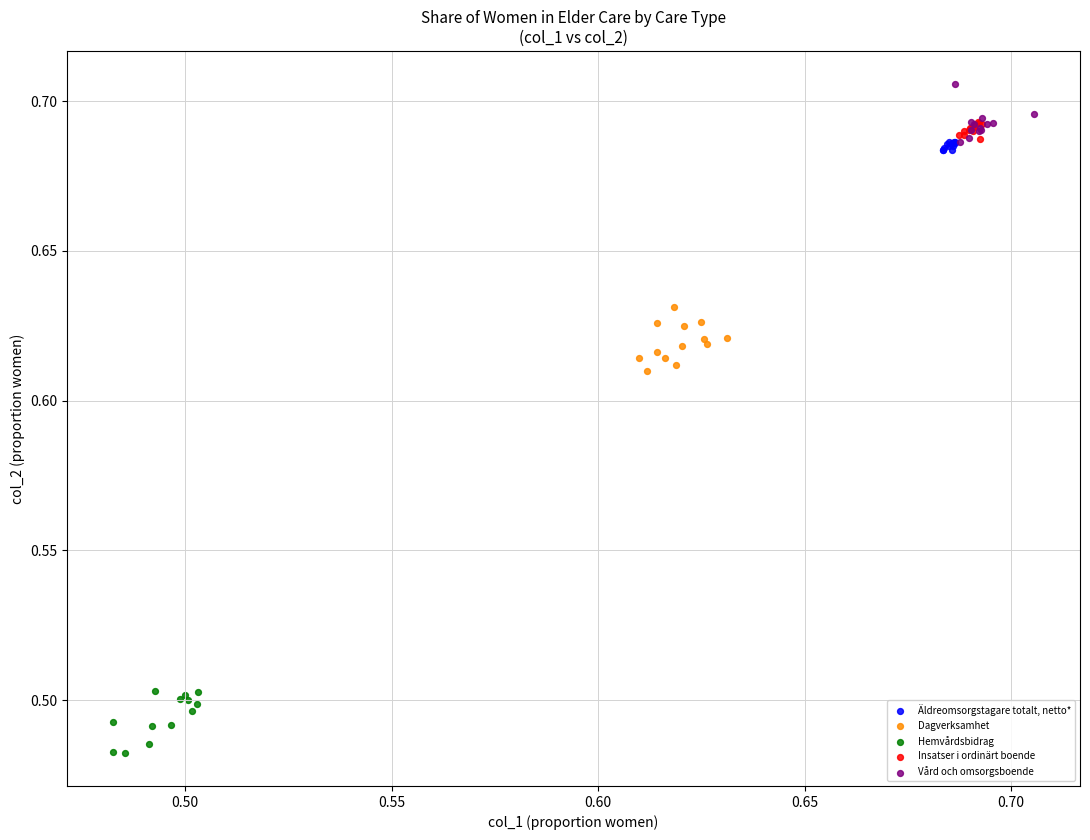

Which series reaches the maximum Y coordinate?

Vård och omsorgsboende